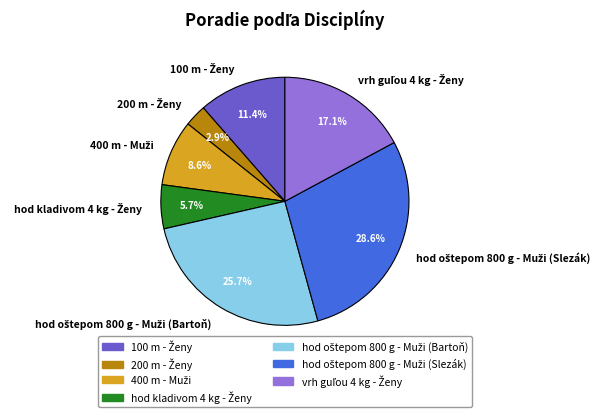

Does any single category account for the majority?

No